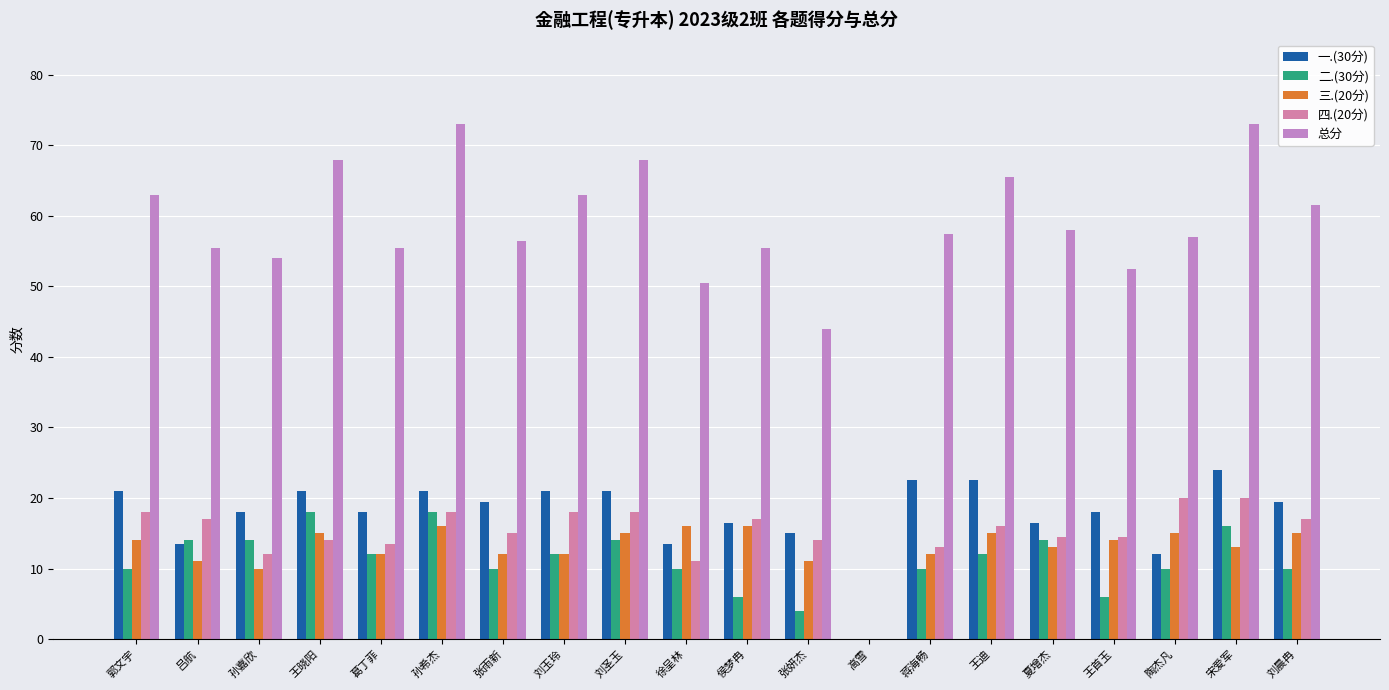

What is the difference between the 一.(30分) values at 吕航 and 陶杰凡?

1.5